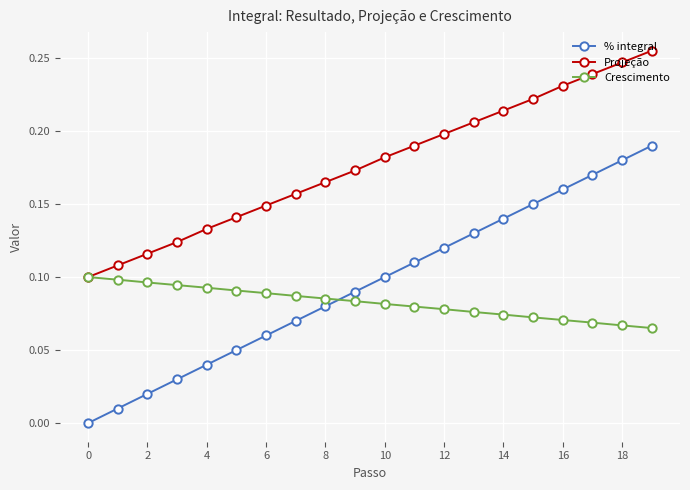

True or false: % integral has more than 0 points higher than both neighbors.

False